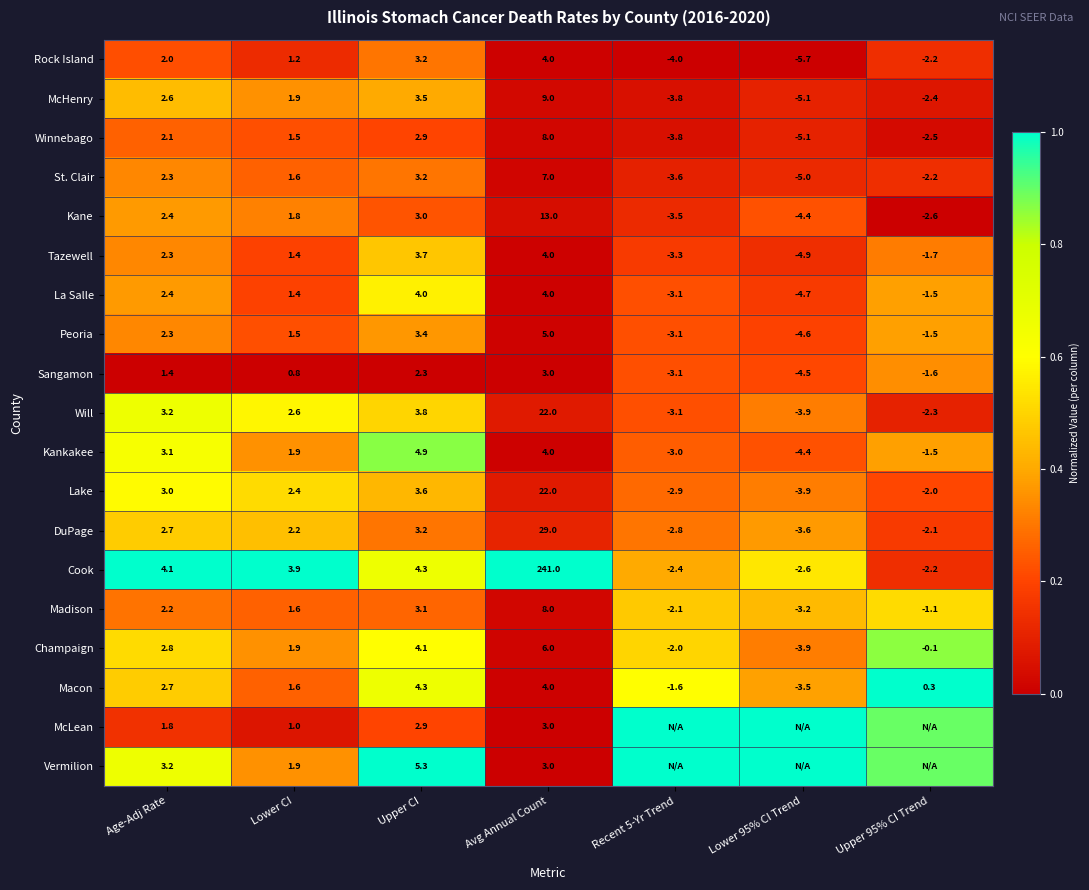

Where does the La Salle series first go above 1?

Age-Adj Rate